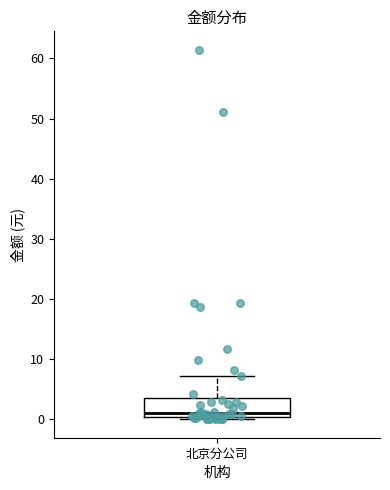

Where is the upper edge of the box for 北京分公司 on the y-axis? The values are not printed on the chart, so give them approximately, as read against the axis.

4